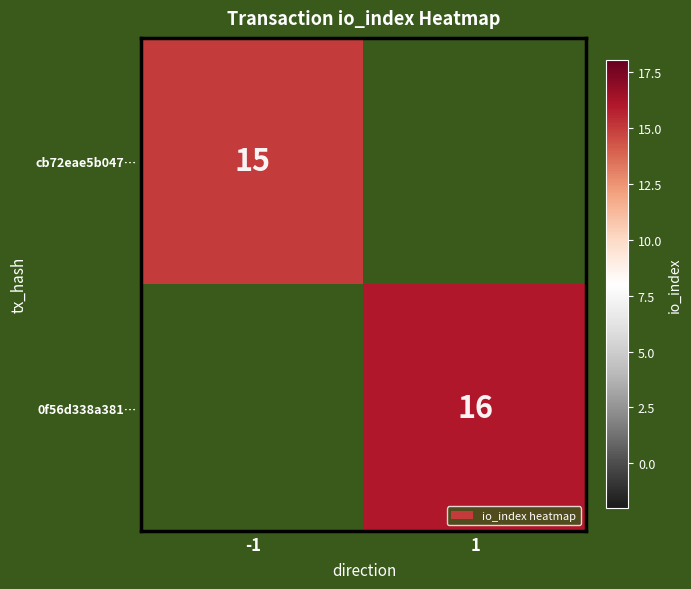

True or false: 0f56d338a381… has a value of 28.3 at 1.

False